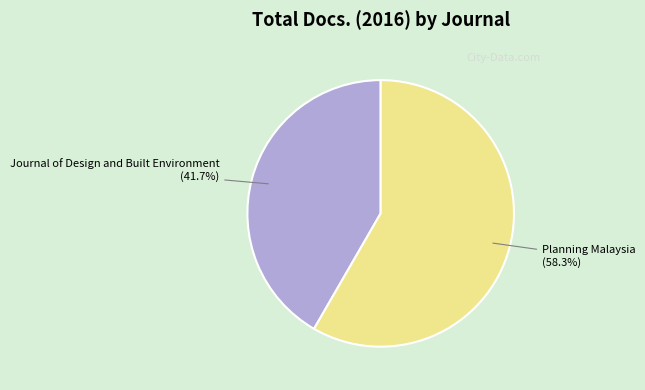

What is the largest slice in the pie chart?

Planning Malaysia